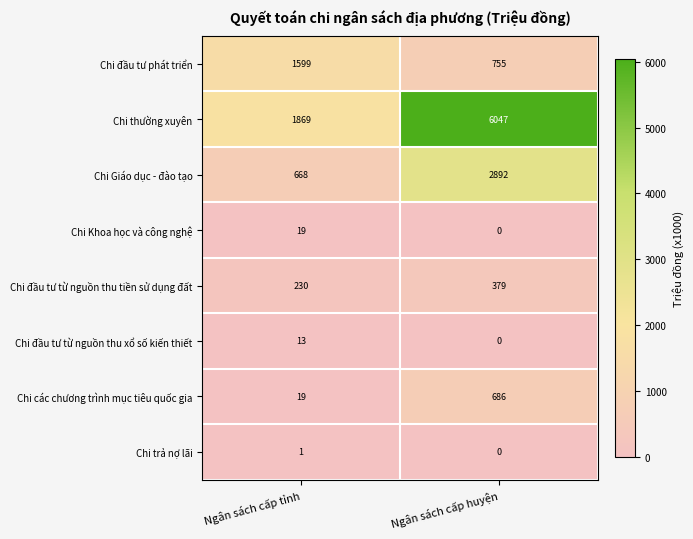

At which category does the chart reach its peak across all series?

Ngân sách cấp huyện